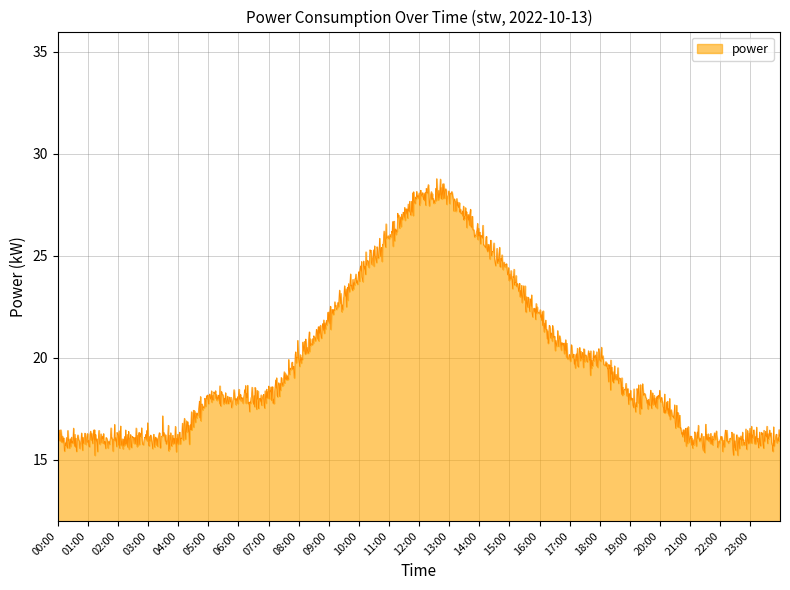

What is the difference between the maximum and minimum values?

13.6